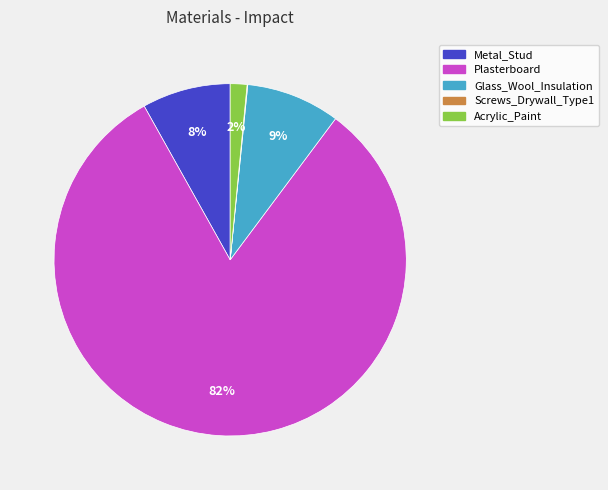

To the nearest percent, what is the average slice percentage?

20%